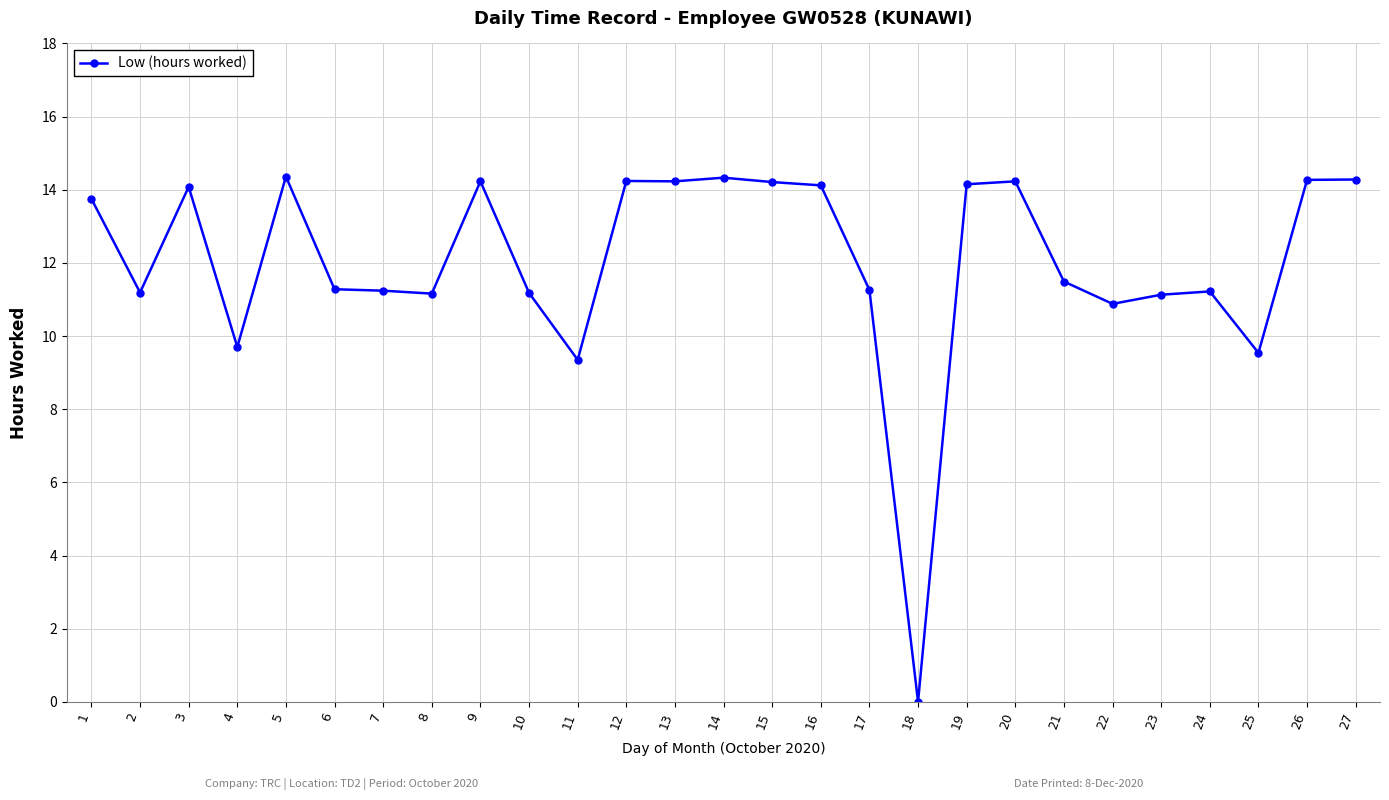

What is the difference between the second highest and second lowest values?

5.0